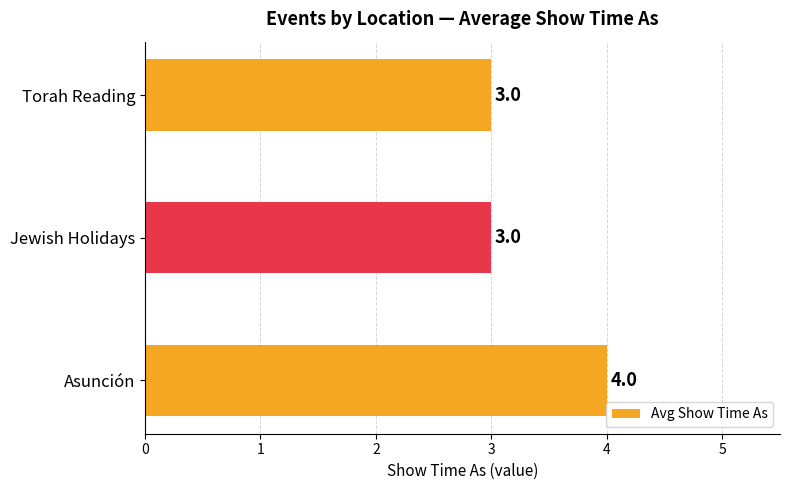

What is the sum of all values?

10